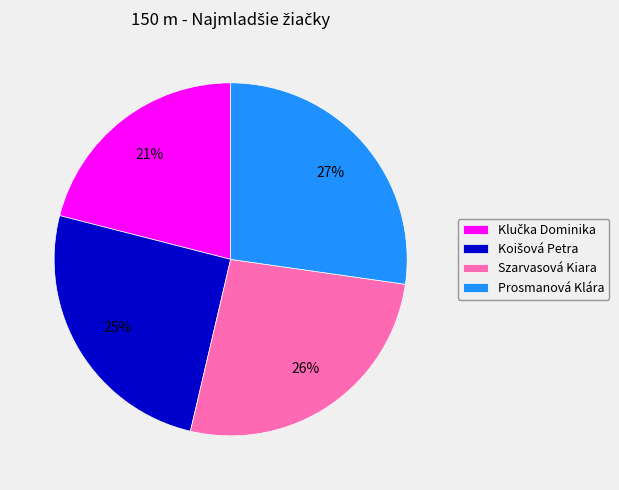

Do Prosmanová Klára and Szarvasová Kiara together represent more than half of the pie?

Yes